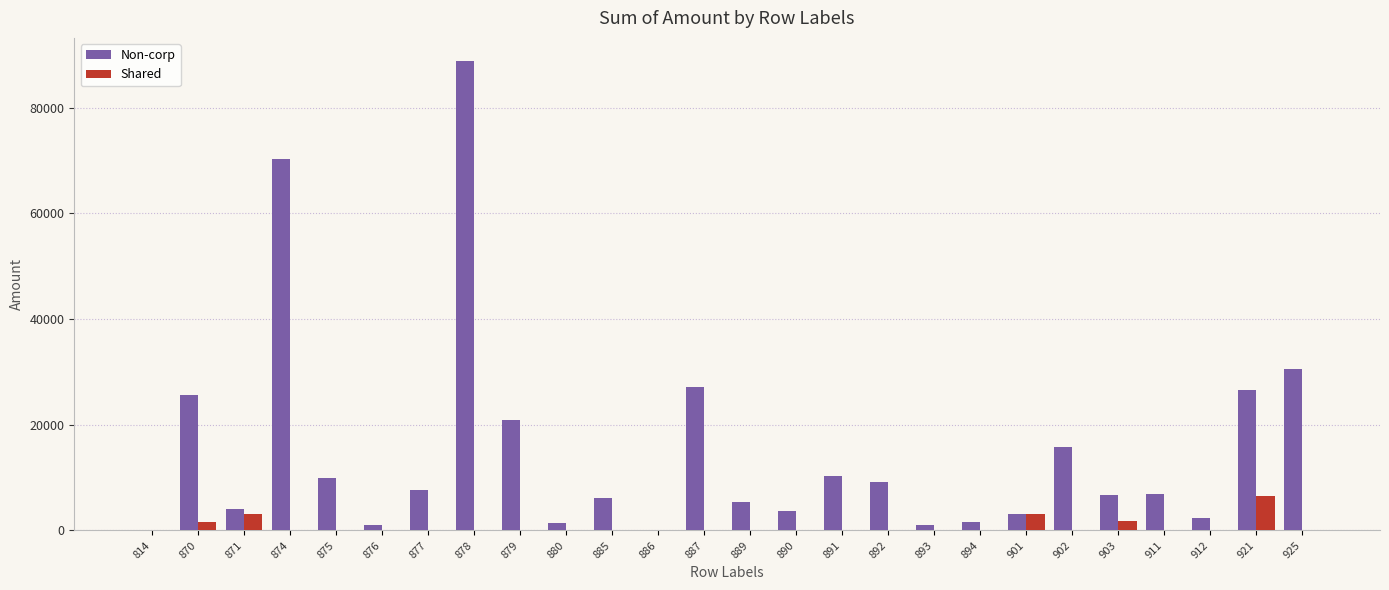

The Non-corp series shows 3639.4 at 890. True or false?

True